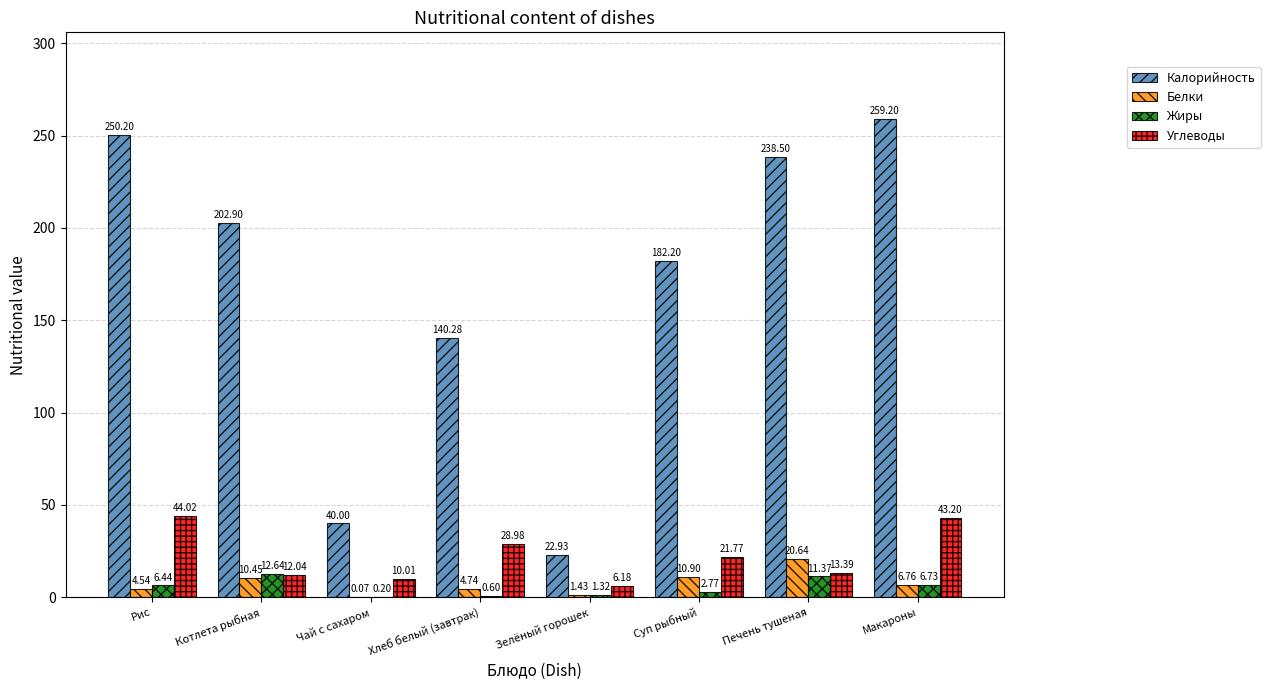

Where is Белки nearest to the value 10?

Котлета рыбная